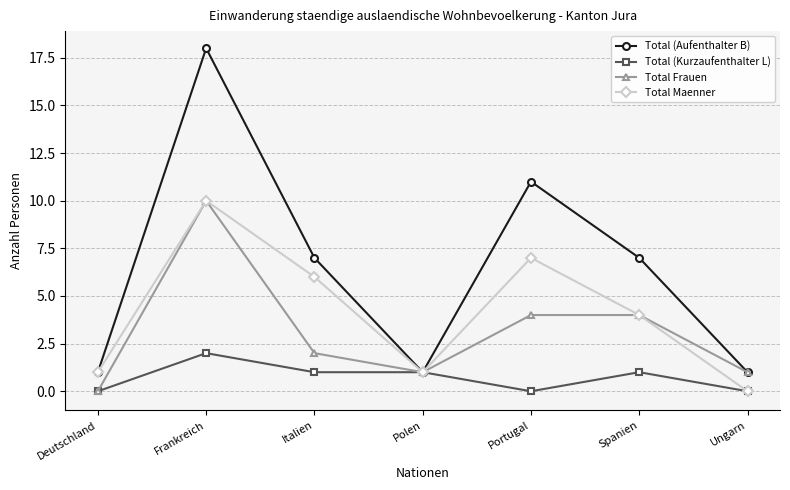

Which series has the largest total across all categories?

Total (Aufenthalter B)